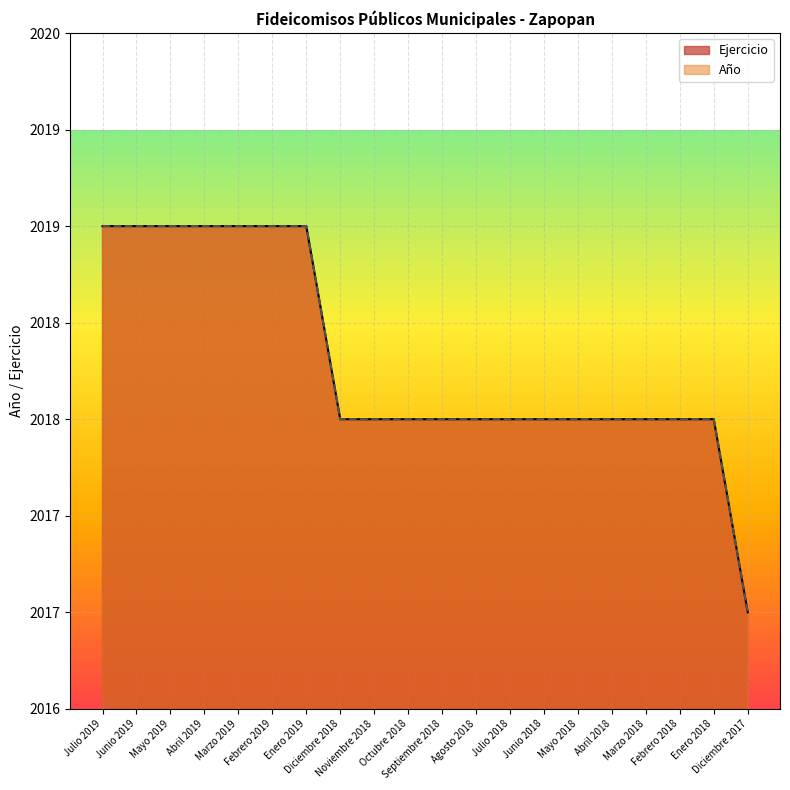

True or false: Ejercicio has more than 2 interior local peaks.

False